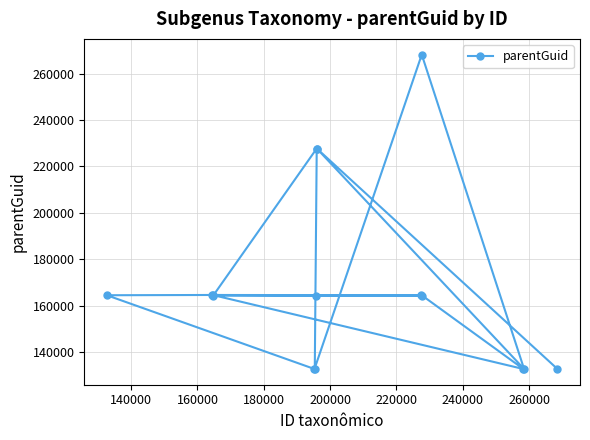

What is the minimum value shown in the chart?

132645